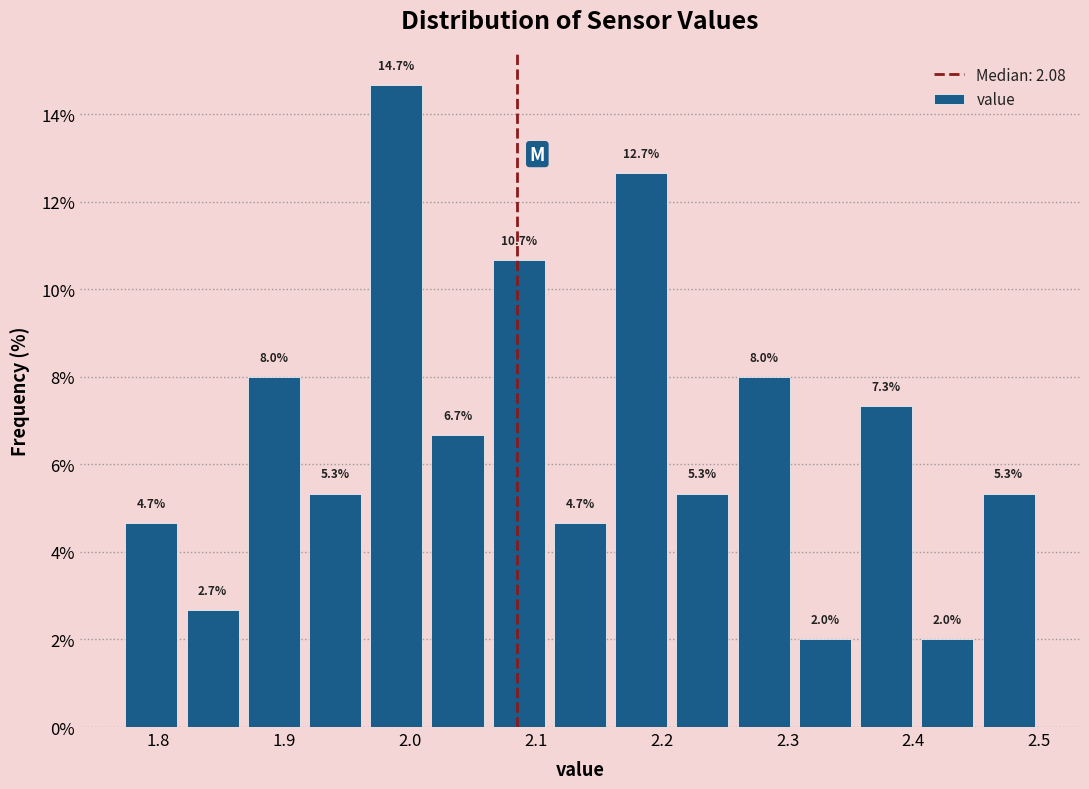

Which range on the x-axis has the tallest bar?

1.96 to 2.01